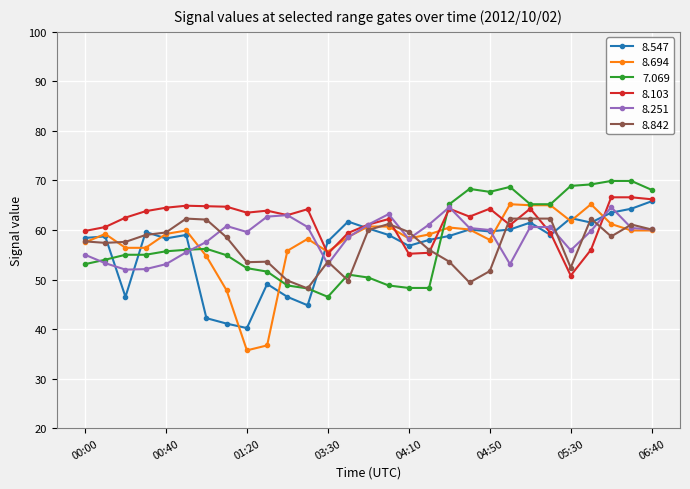

What is the value of the 8.547 point at the 7th from the left?

42.2